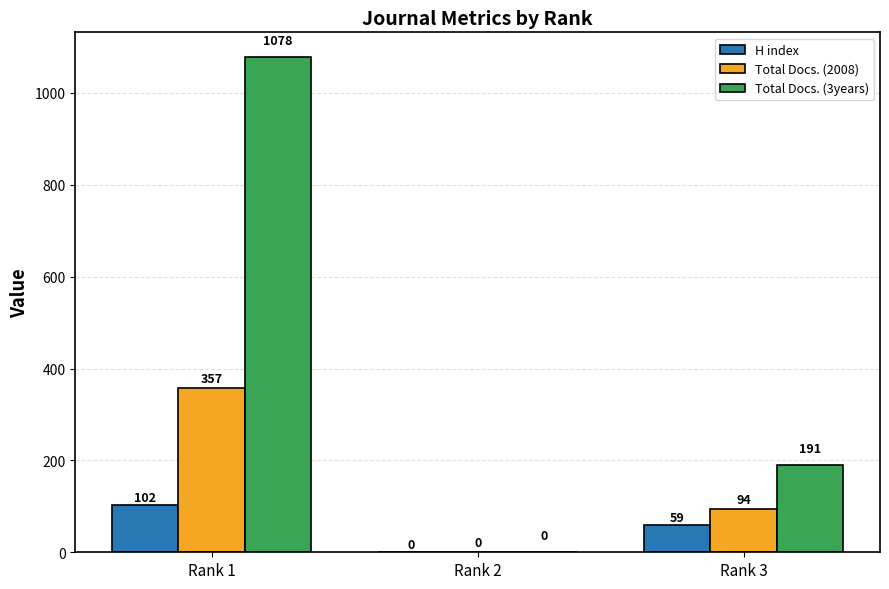

Which series has the largest total across all categories?

Total Docs. (3years)